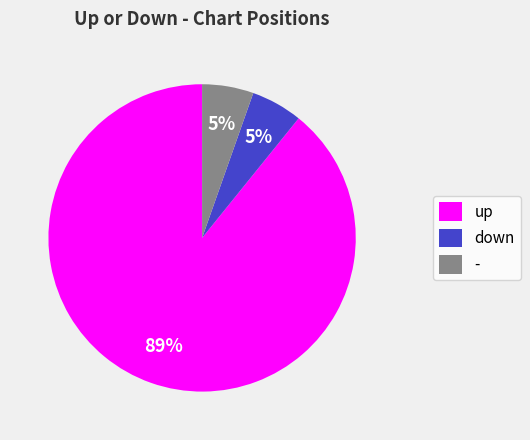

To the nearest percent, what is the average slice percentage?

33%